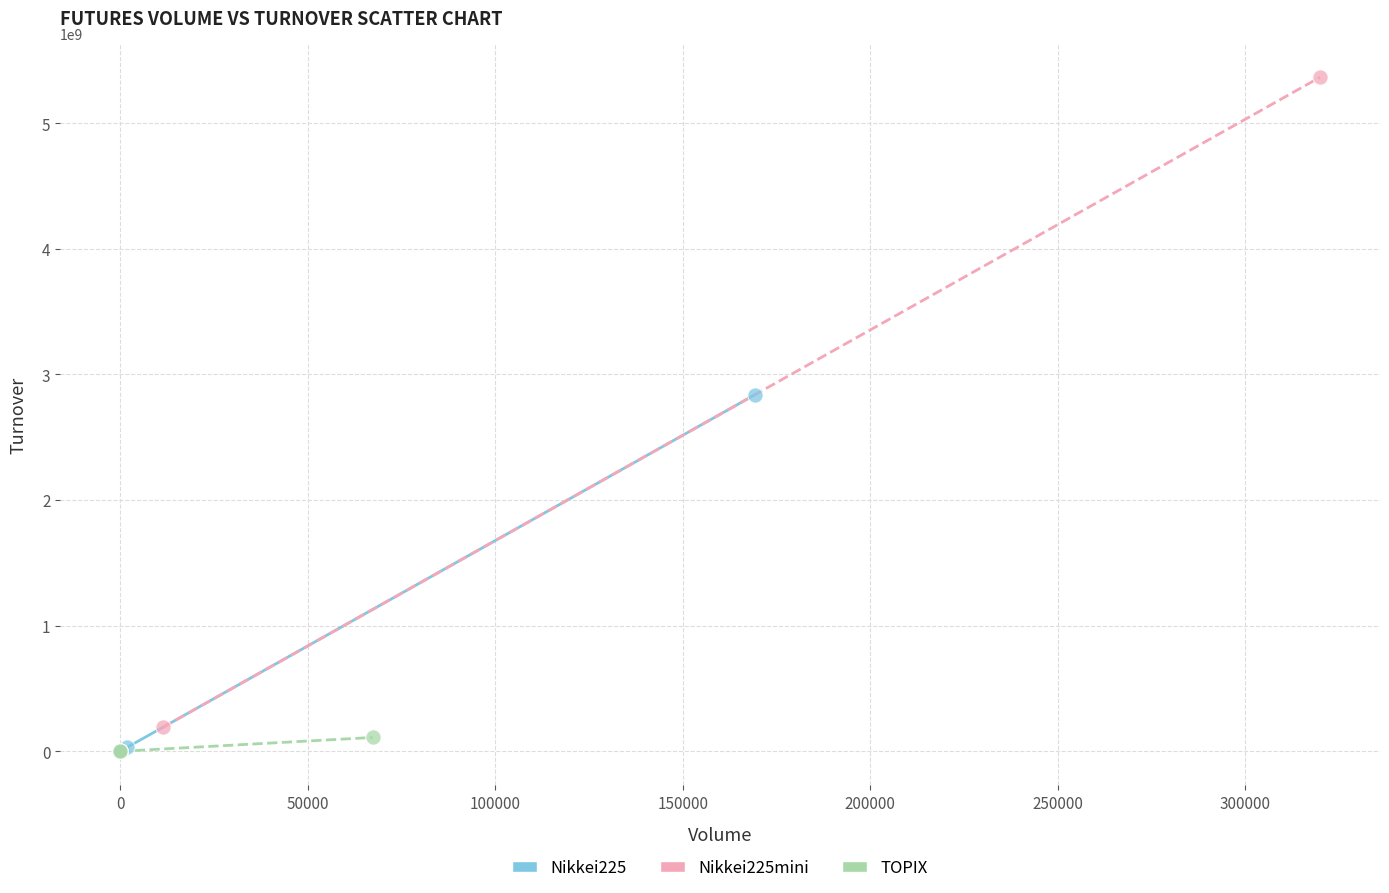

What are all the series names shown in the legend?

Nikkei225, Nikkei225mini, TOPIX